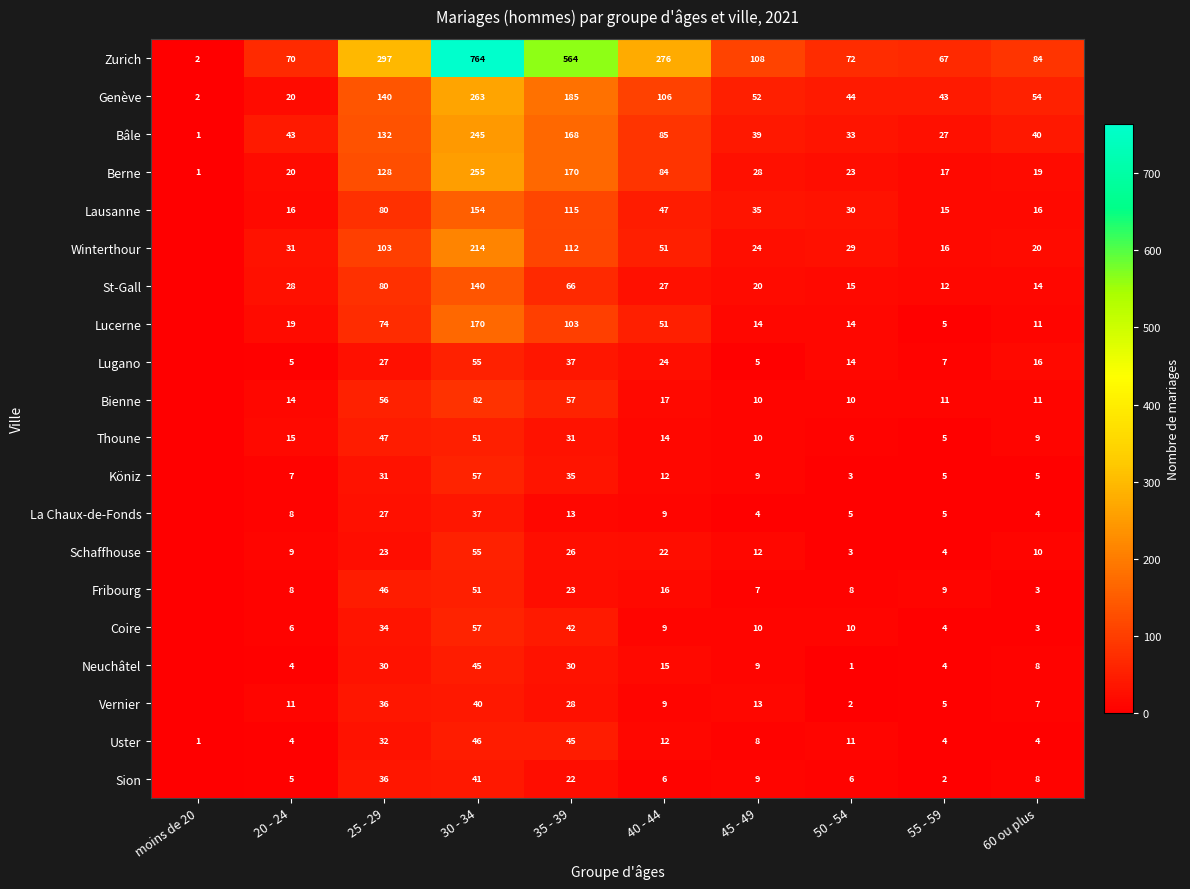

The Uster series shows 45 at 35 - 39. True or false?

True